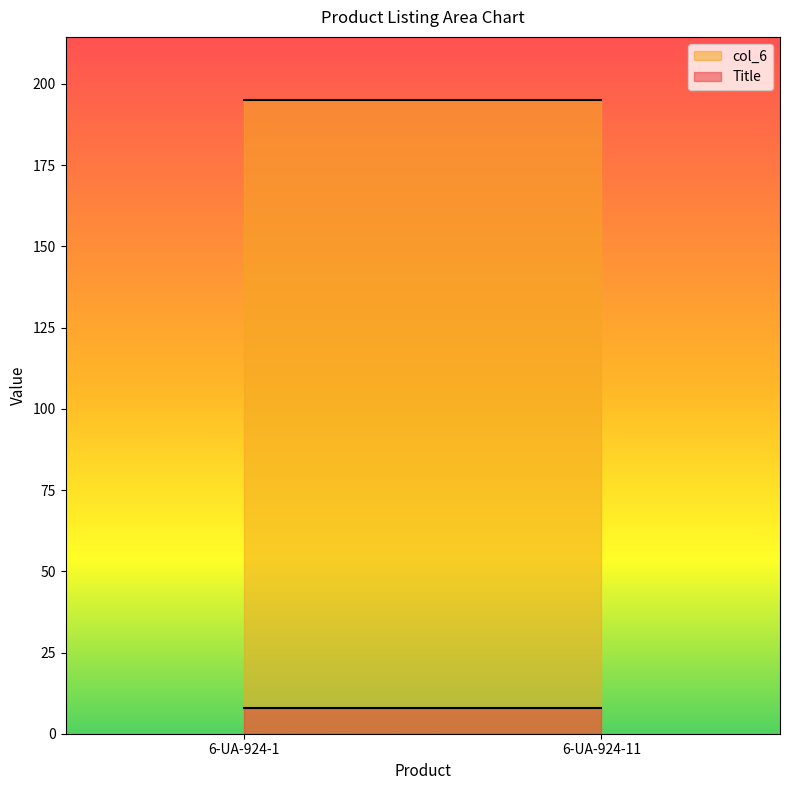

Reading left to right, extract all data points from this chart.

Title: 8.0	8.0
col_6: 195.0	195.0